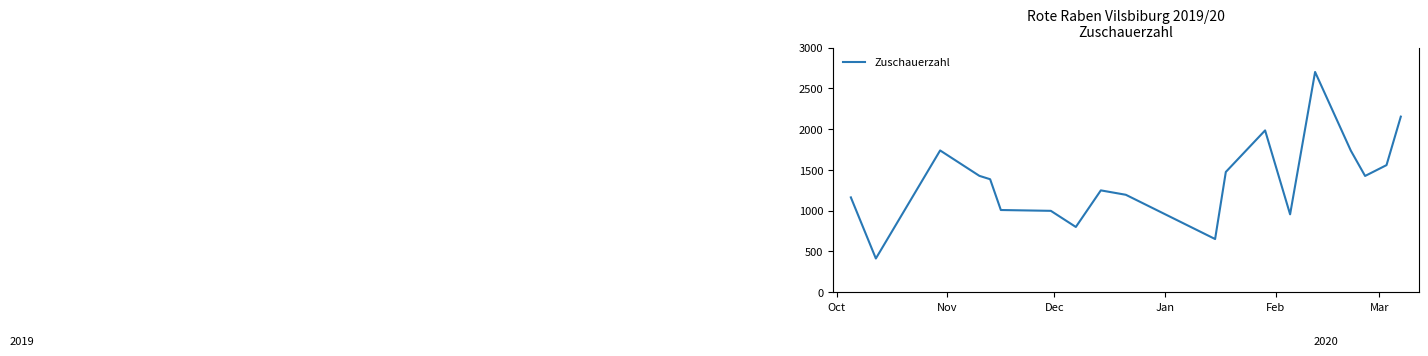

Does the chart display data point markers on the line(s)?

No